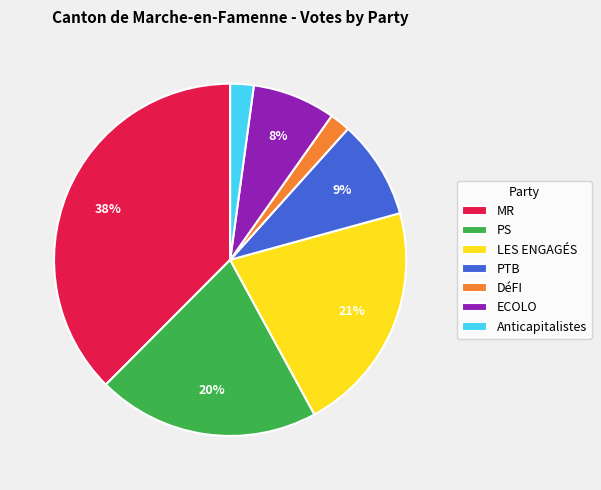

To the nearest percent, what is the difference between the largest and smallest slice percentages?

36%